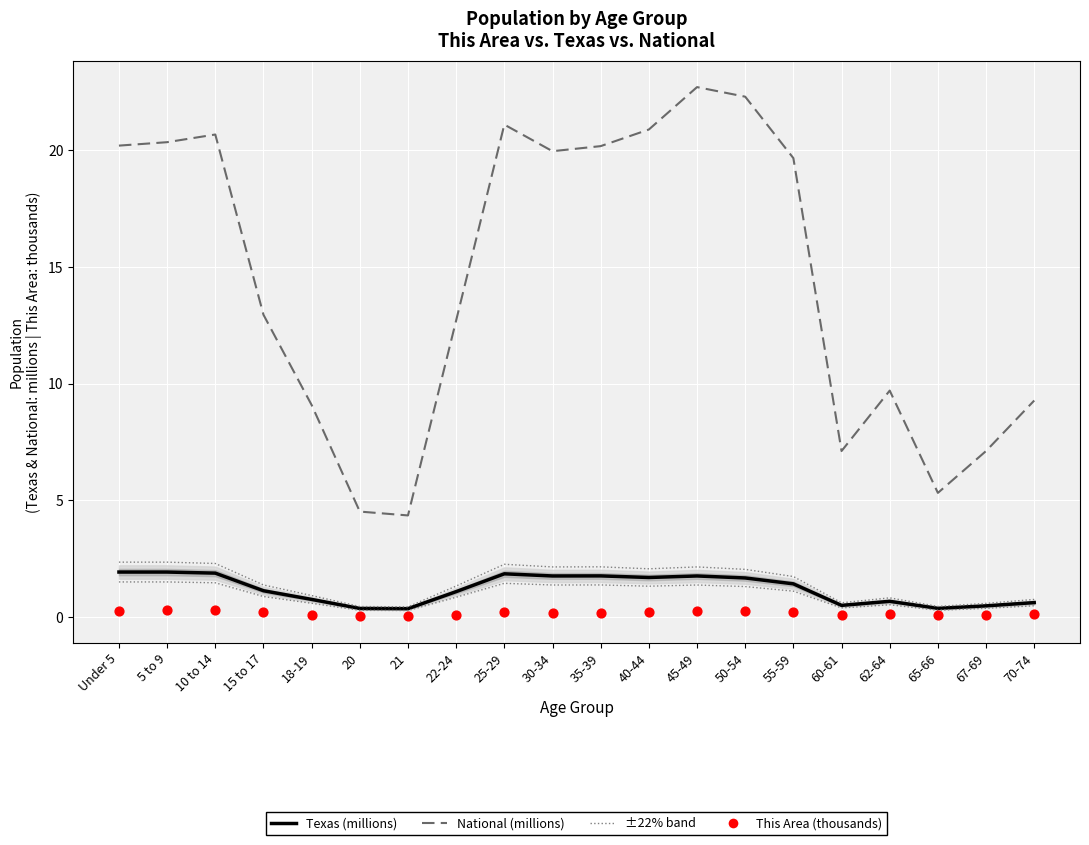

What are all the series names shown in the legend?

Texas (millions), National (millions), This Area (thousands)